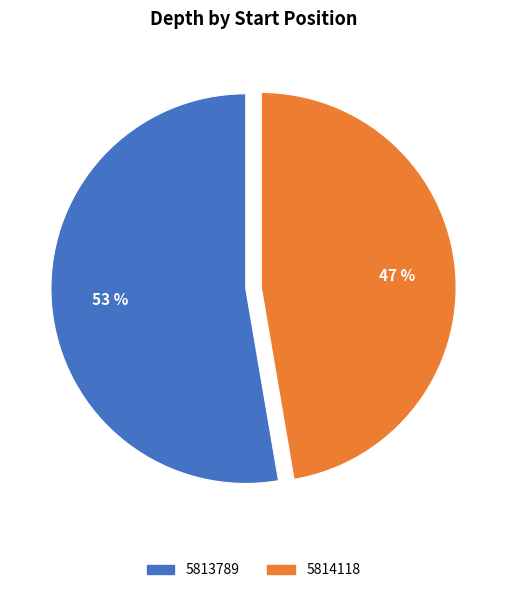

How many slices are in this pie chart?

2